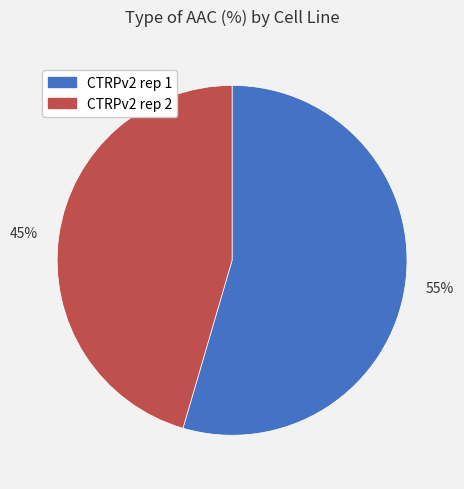

Which category has the smallest portion of the pie?

45%